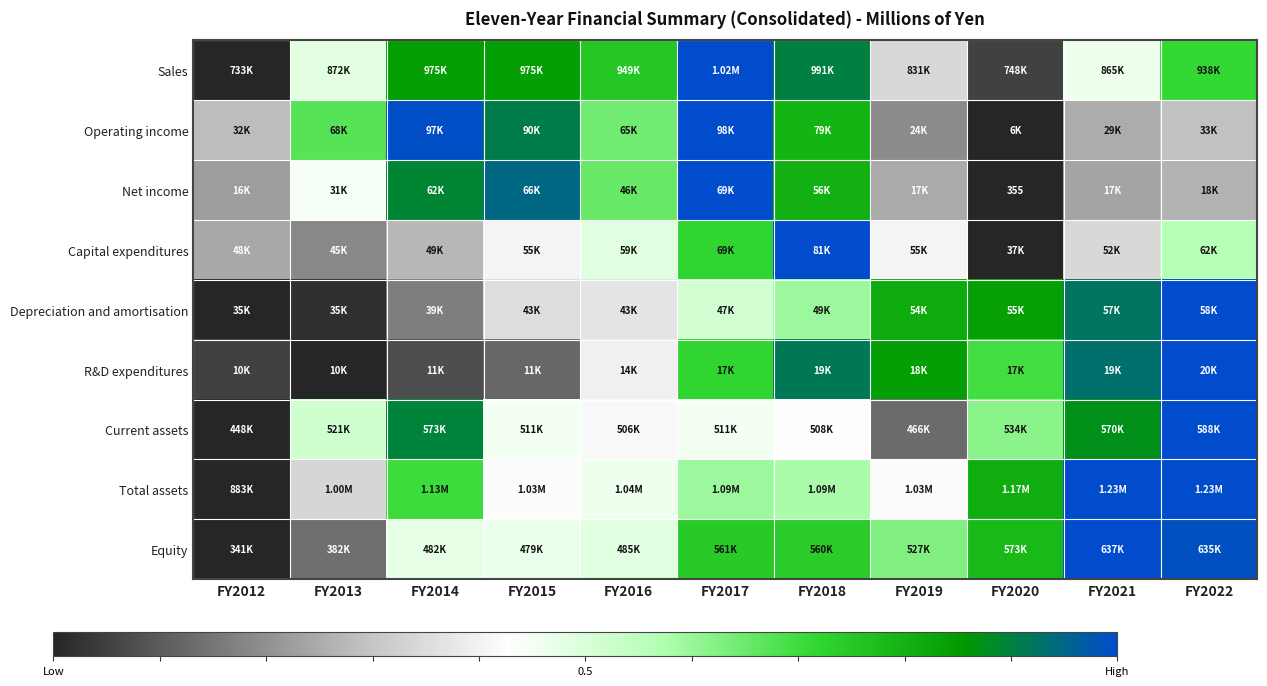

Which has a higher value, FY2019 or FY2013?

FY2013